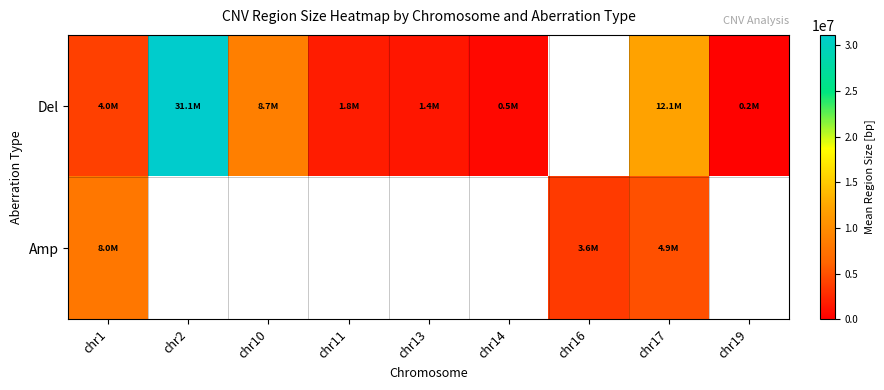

Which category has the lowest value in the Amp series?

chr16